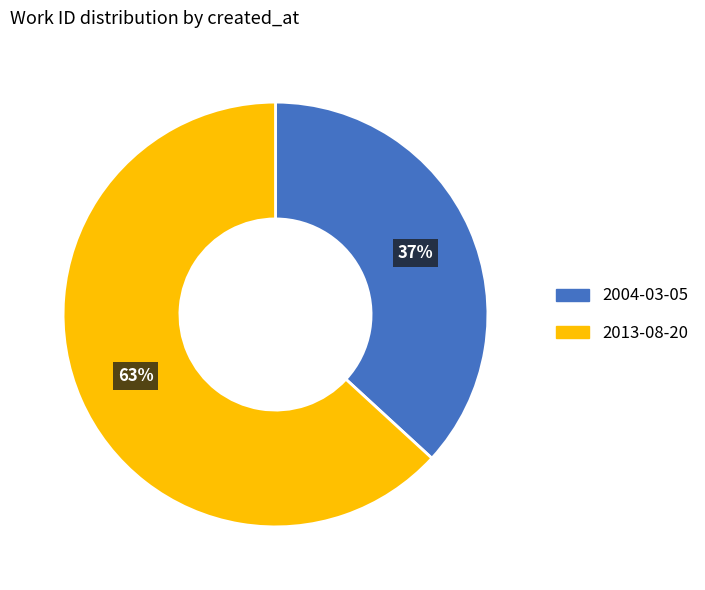

Which slice is the smallest?

2004-03-05